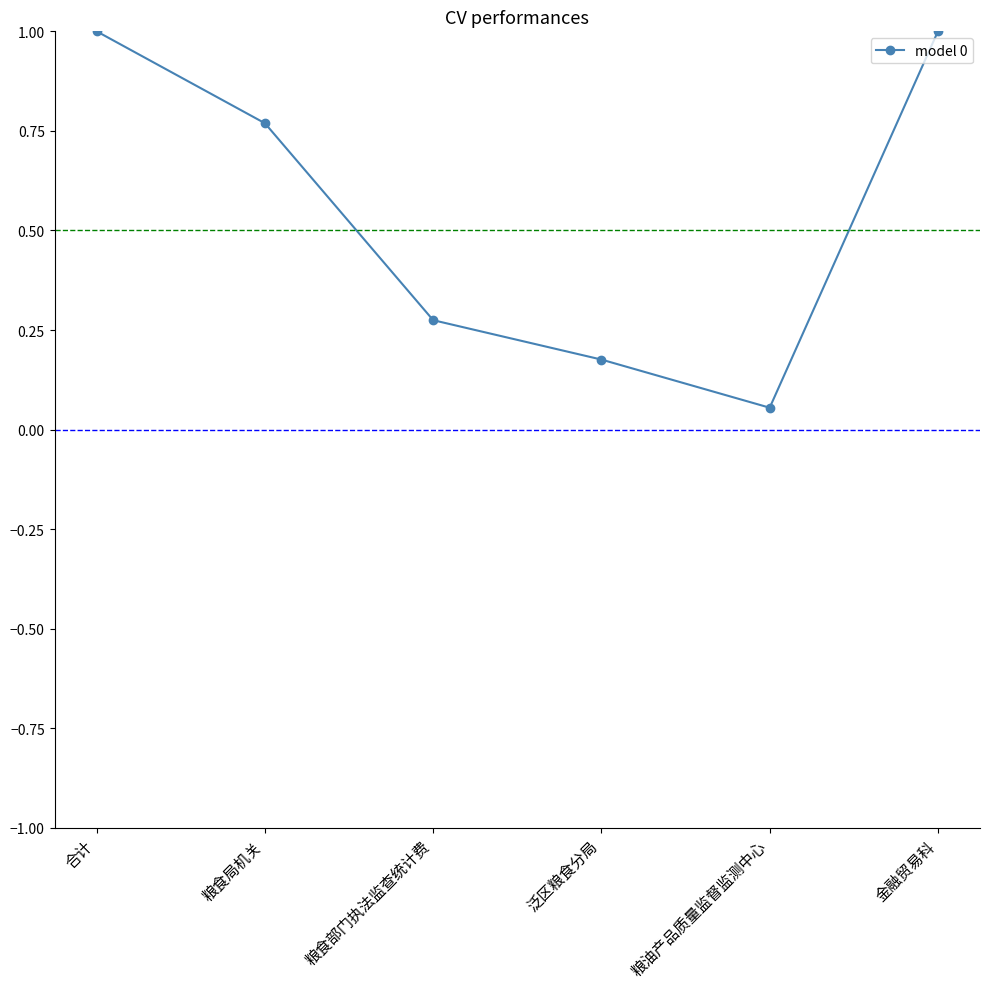

What is the greatest value displayed?

1.0